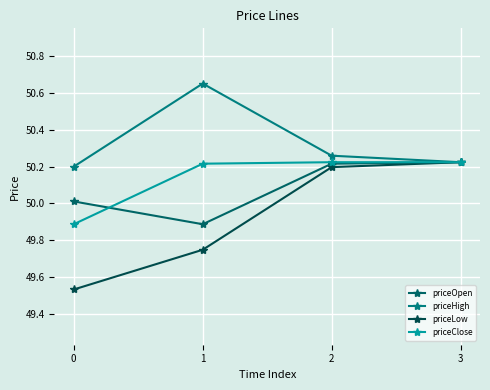

Is this an area chart (filled region under the line)?

No